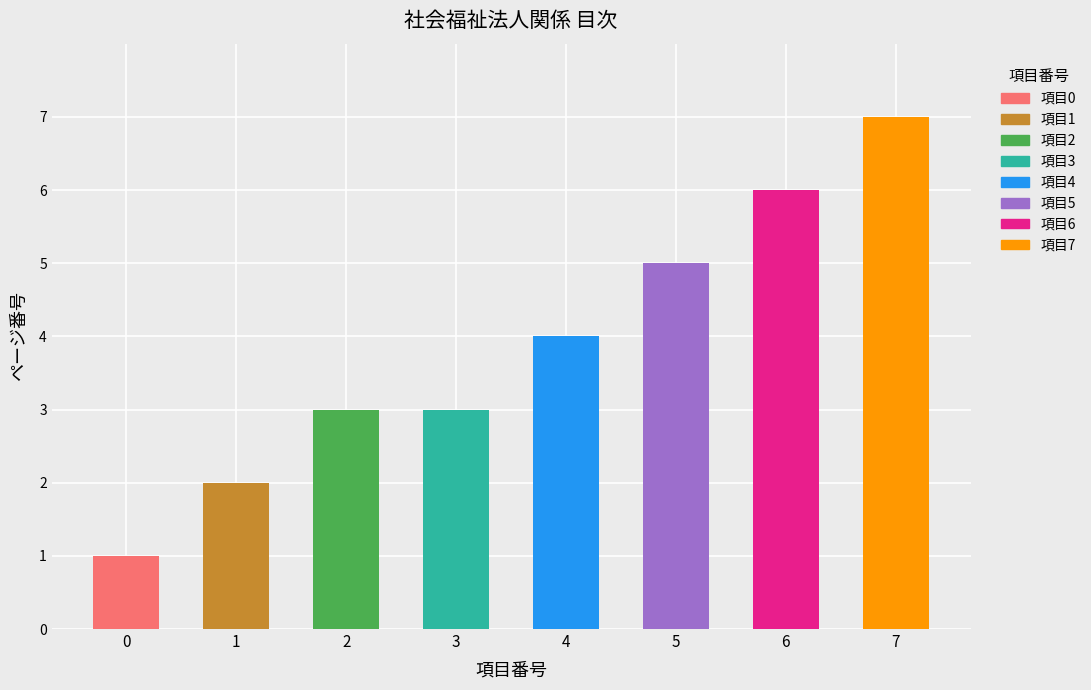

How many categories are shown in the chart?

8